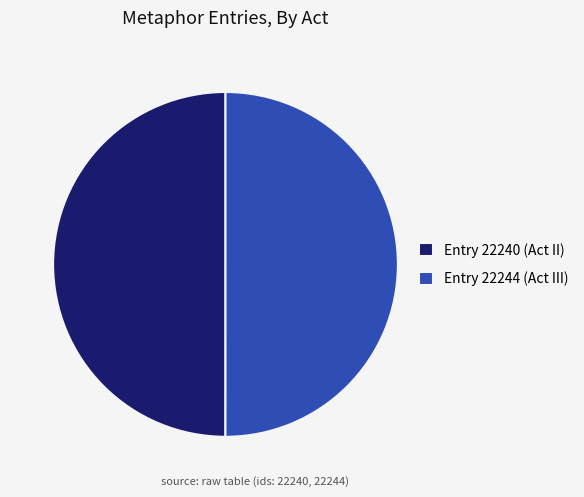

Combined, do Entry 22240 (Act II) and Entry 22244 (Act III) account for over 50%?

Yes